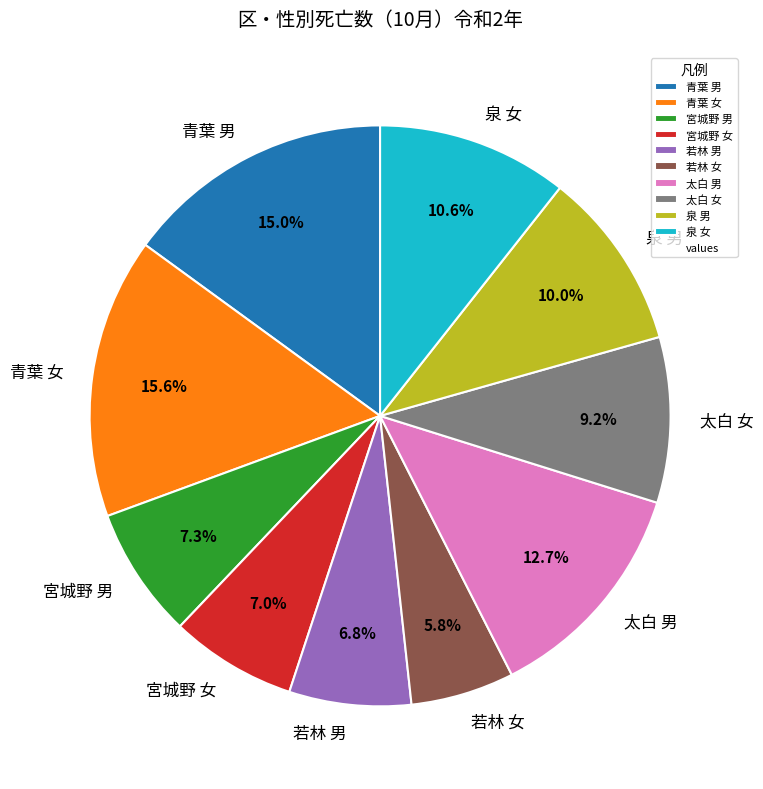

How much of the chart is everything except 青葉 女?

84.4%